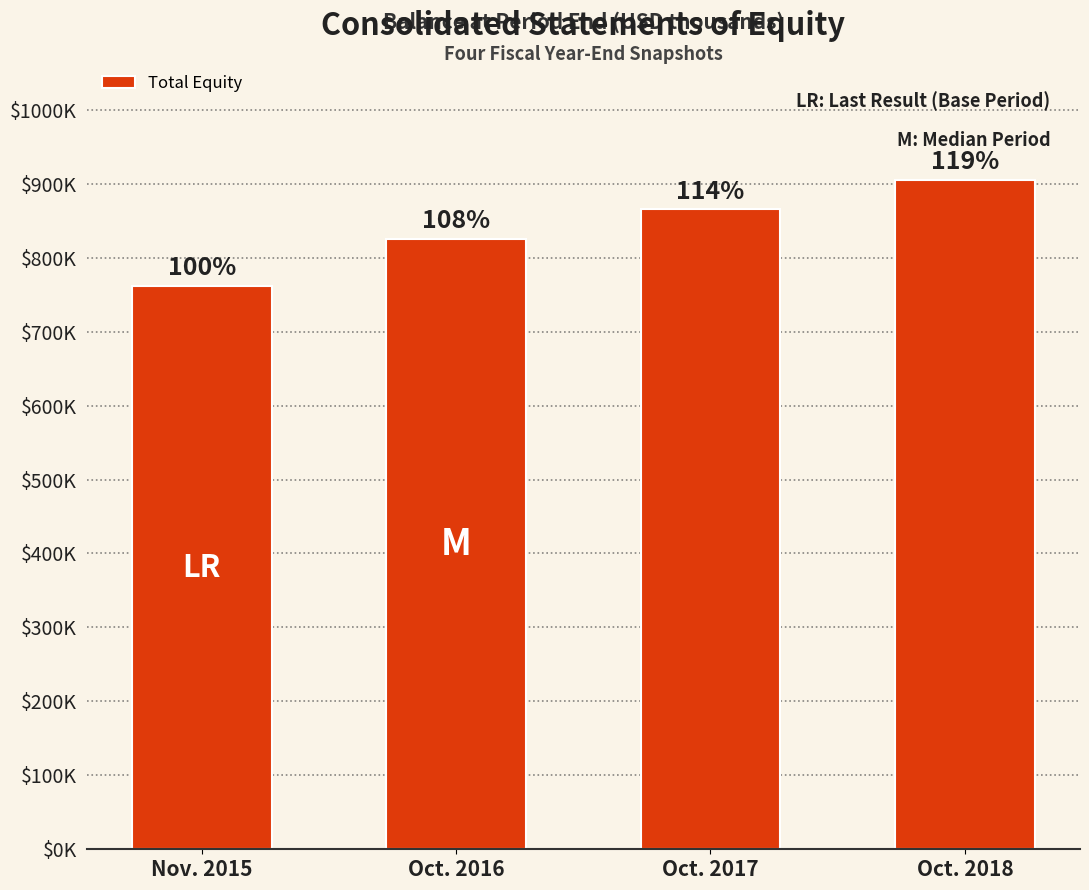

Are the bars horizontal?

No